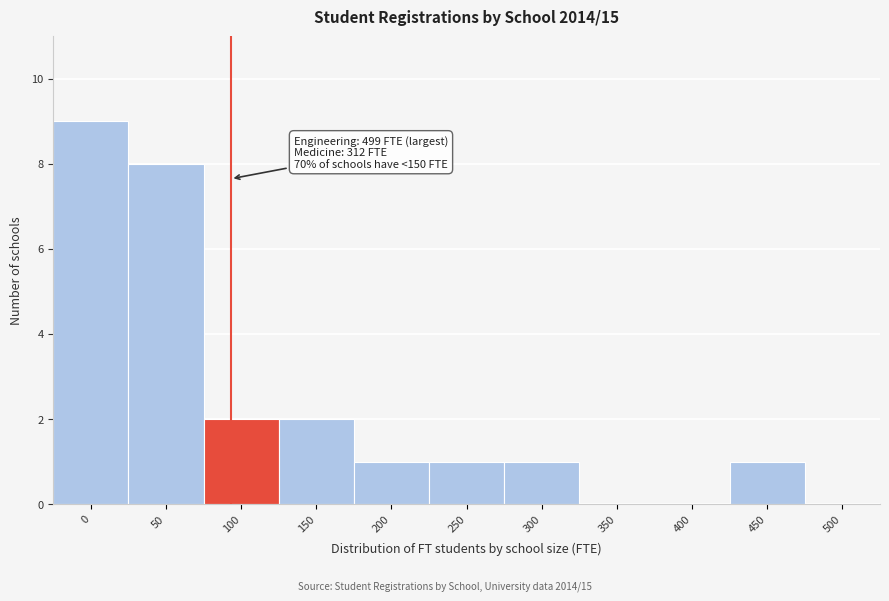

Reading right to left, what are all the values shown in this chart?

500=0	450=1	400=0	350=0	300=1	250=1	200=1	150=2	100=2	50=8	0=9